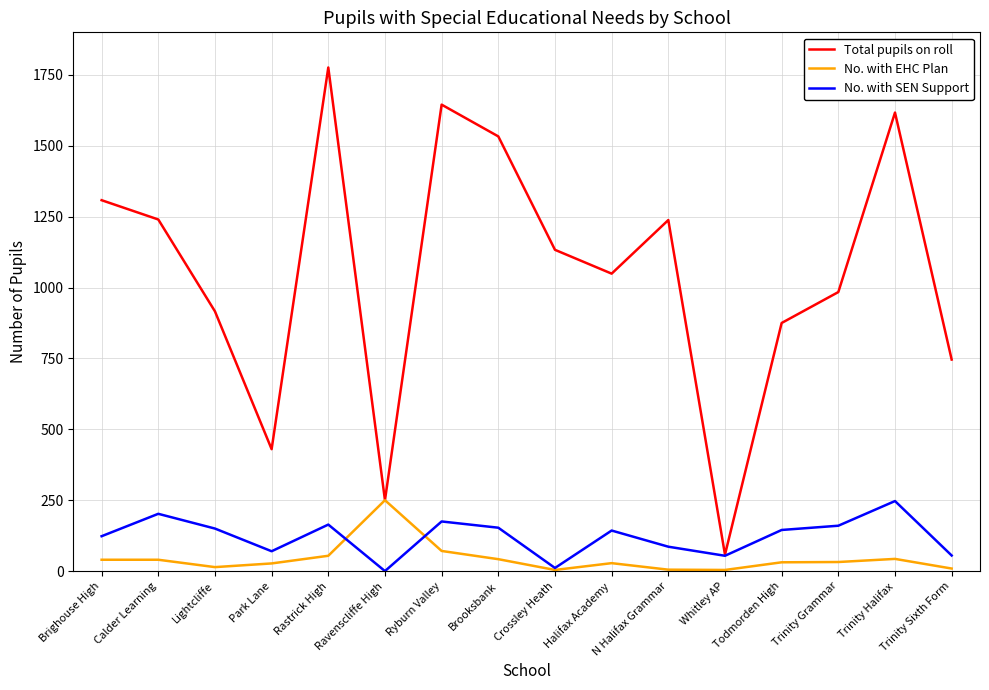

What is the difference between the highest and lowest values at Rastrick High?

1722